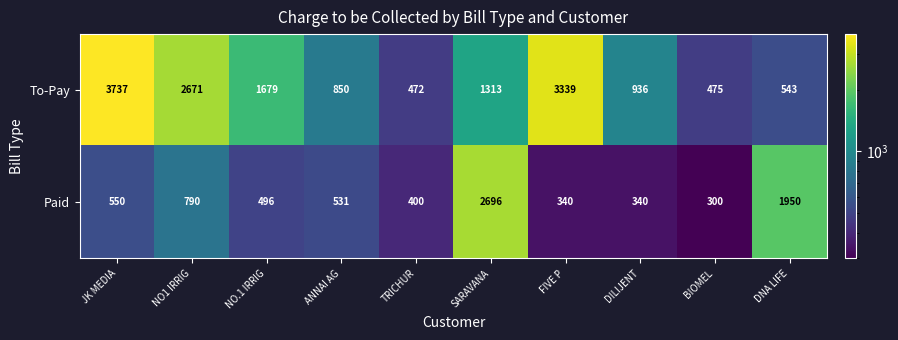

How many distinct data groups are displayed?

2